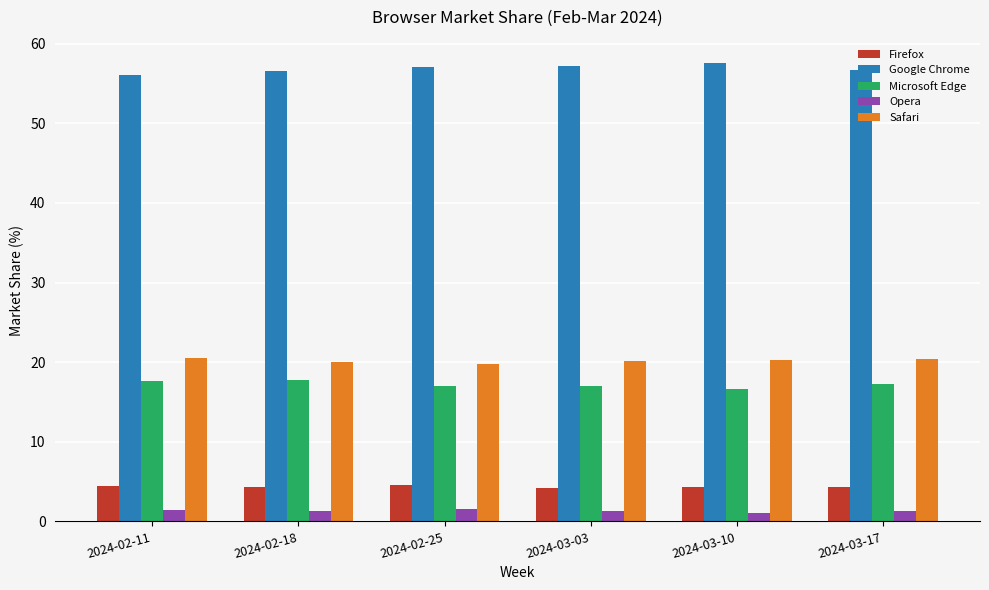

True or false: Microsoft Edge has a value of 17.6 at 2024-02-11.

True